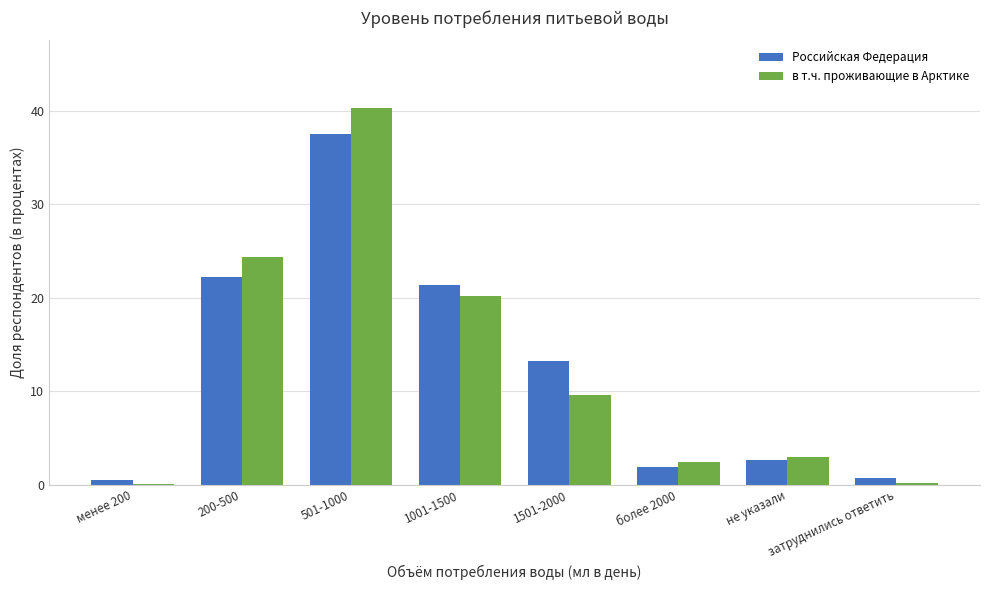

At which label does Российская Федерация reach its peak?

501-1000